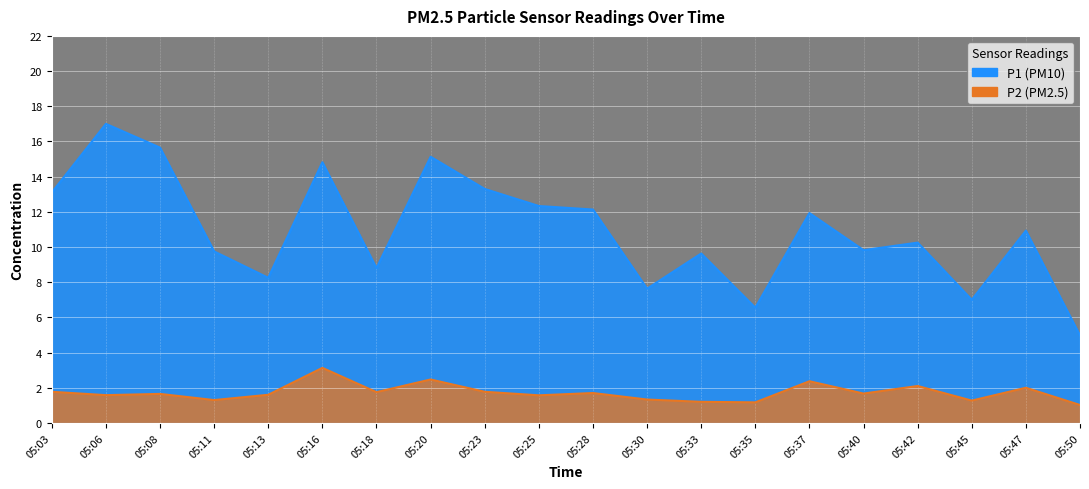

True or false: P1_line and P2_line intersect in this chart.

False